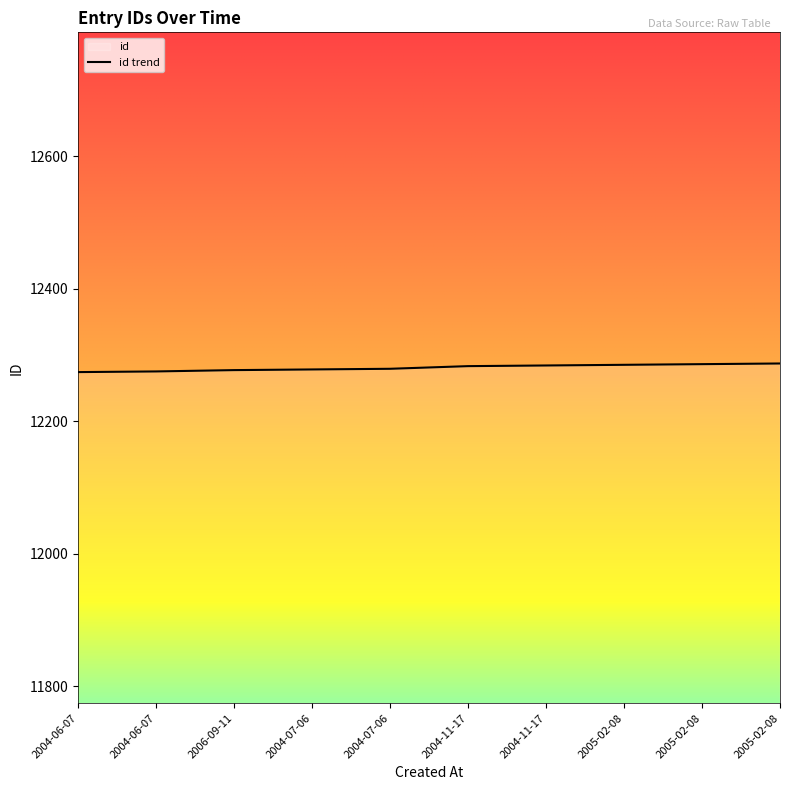

What is the sum of all values?

122808